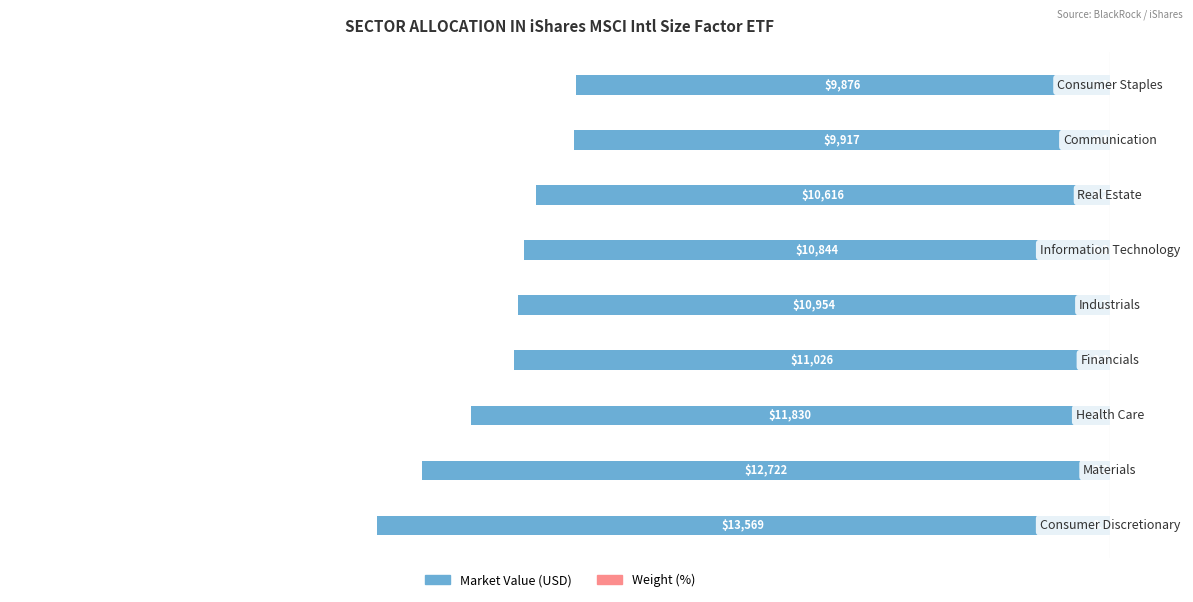

How many data points in Market Value (USD) are less than -10953?

5